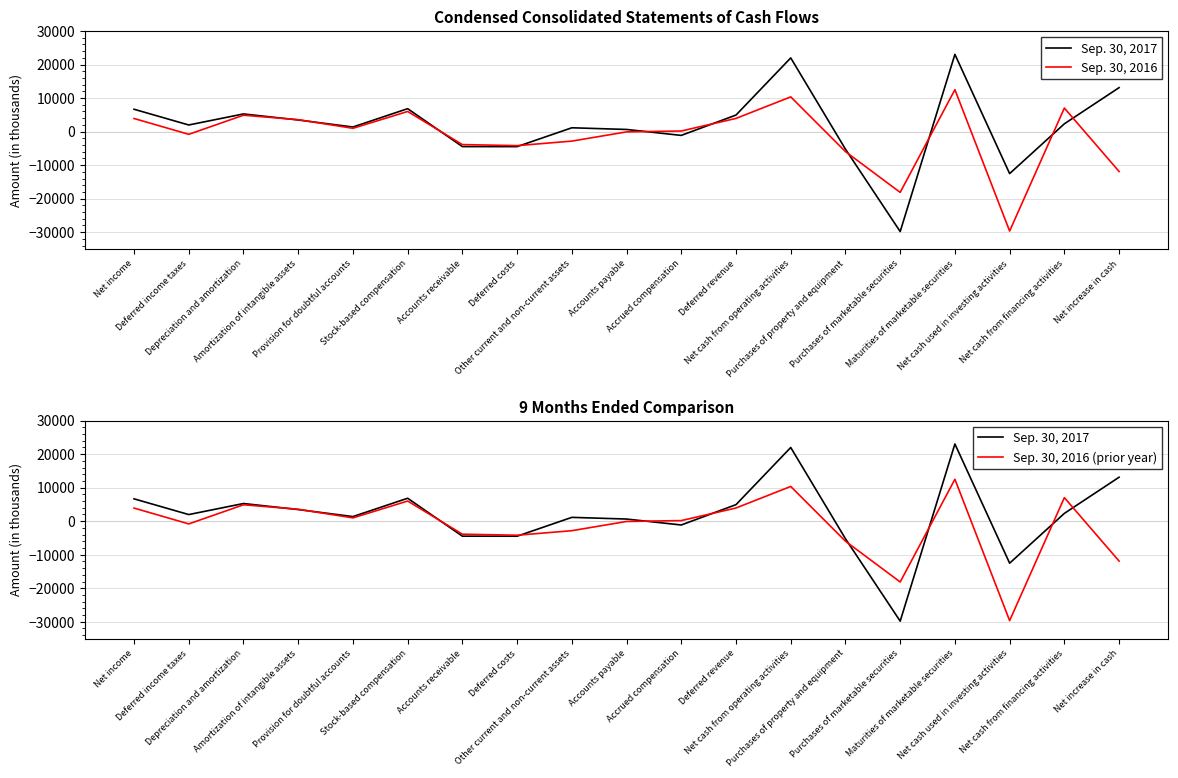

Reading left to right, what are all the values shown in this chart?

Sep. 30, 2017: 6661	1968	5261	3460	1365	6833	-4476	-4487	1135	632	-1140	4932	21972	-5242	-29819	23029	-12532	2318	13107
Sep. 30, 2016: 3905	-818	4883	3553	977	6004	-3879	-4194	-2840	-90	173	3927	10353	-5972	-18137	12500	-29671	7016	-11903
Sep. 30, 2016 (prior year): 3905	-818	4883	3553	977	6004	-3879	-4194	-2840	-90	173	3927	10353	-5972	-18137	12500	-29671	7016	-11903